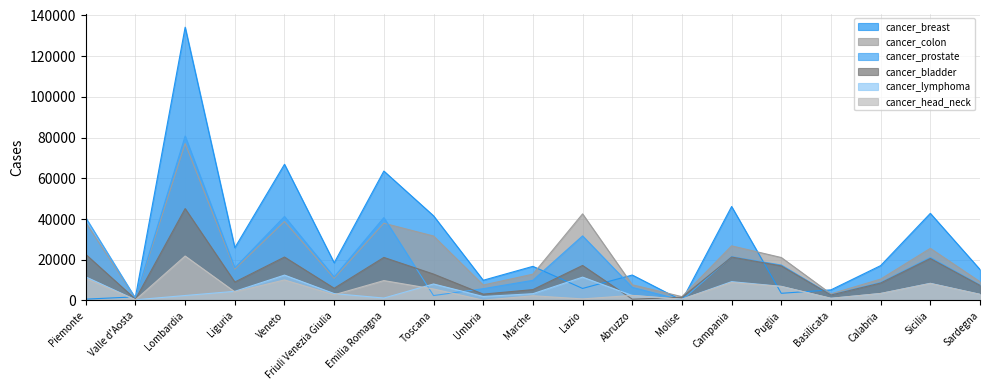

Which has a higher value, Liguria or Veneto?

Veneto